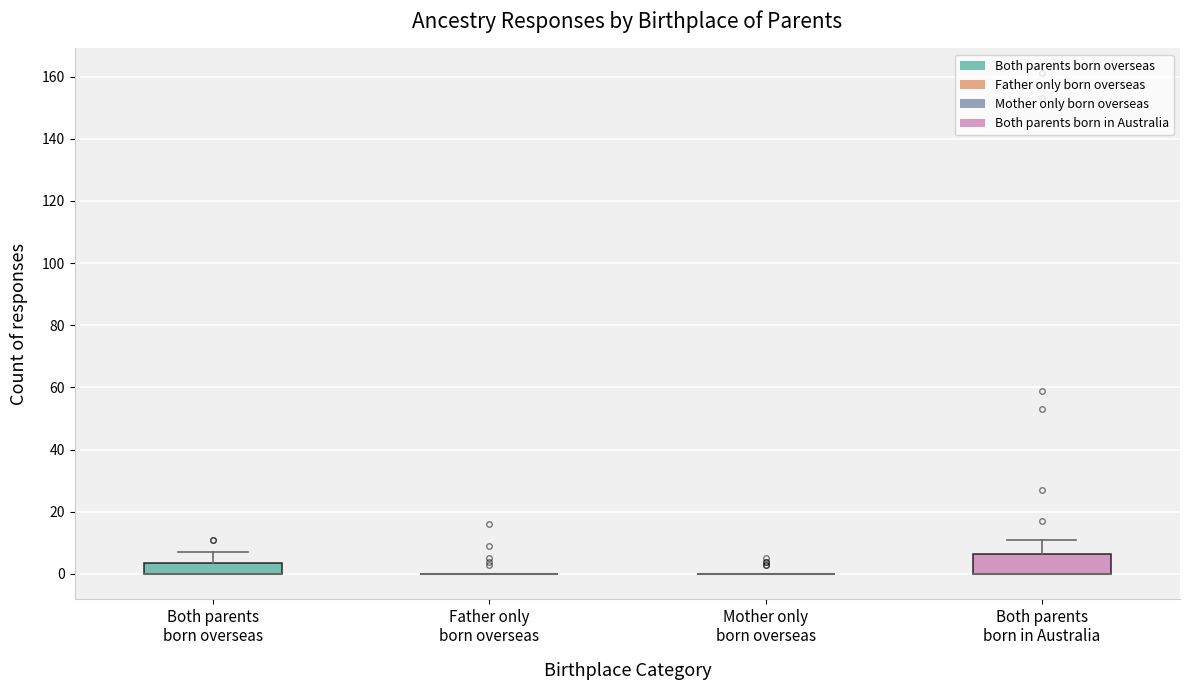

Reading left to right, transcribe this box plot: for each box, give where its median line is, the range the box spans, and where its two whiskers end, as read against the y-axis. The values are not printed on the chart, so give them approximately, as read against the axis.

Both parents born overseas: median 0 (drawn on the box's lower edge), box 0 to 4, whiskers 0 to 8
Father only born overseas: box collapsed to a line at 0, whiskers 0 to 0
Mother only born overseas: box collapsed to a line at 0, whiskers 0 to 0
Both parents born in Australia: median 0 (drawn on the box's lower edge), box 0 to 6, whiskers 0 to 12